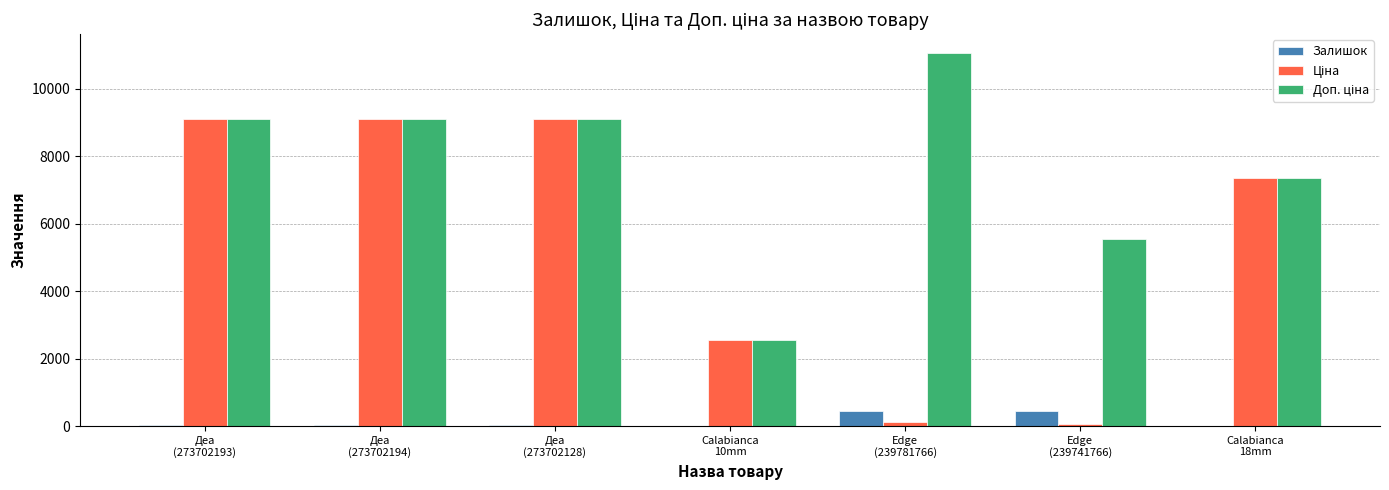

How many groups of bars are there?

7